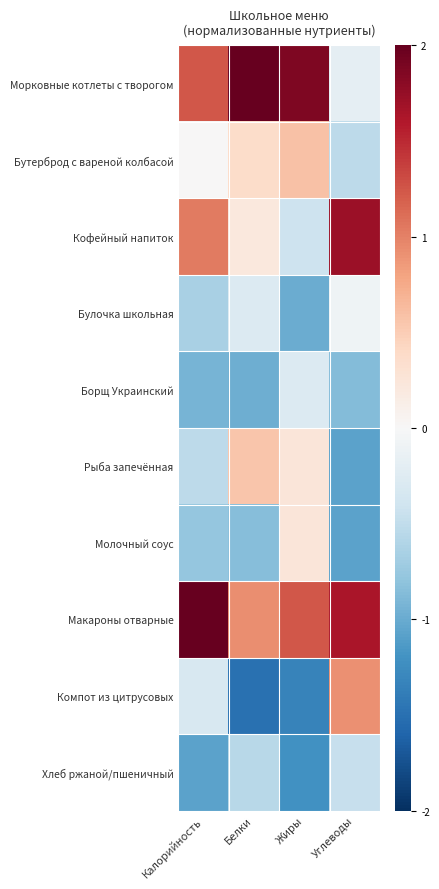

What is the spread (max minus min) of values at Углеводы?

2.8